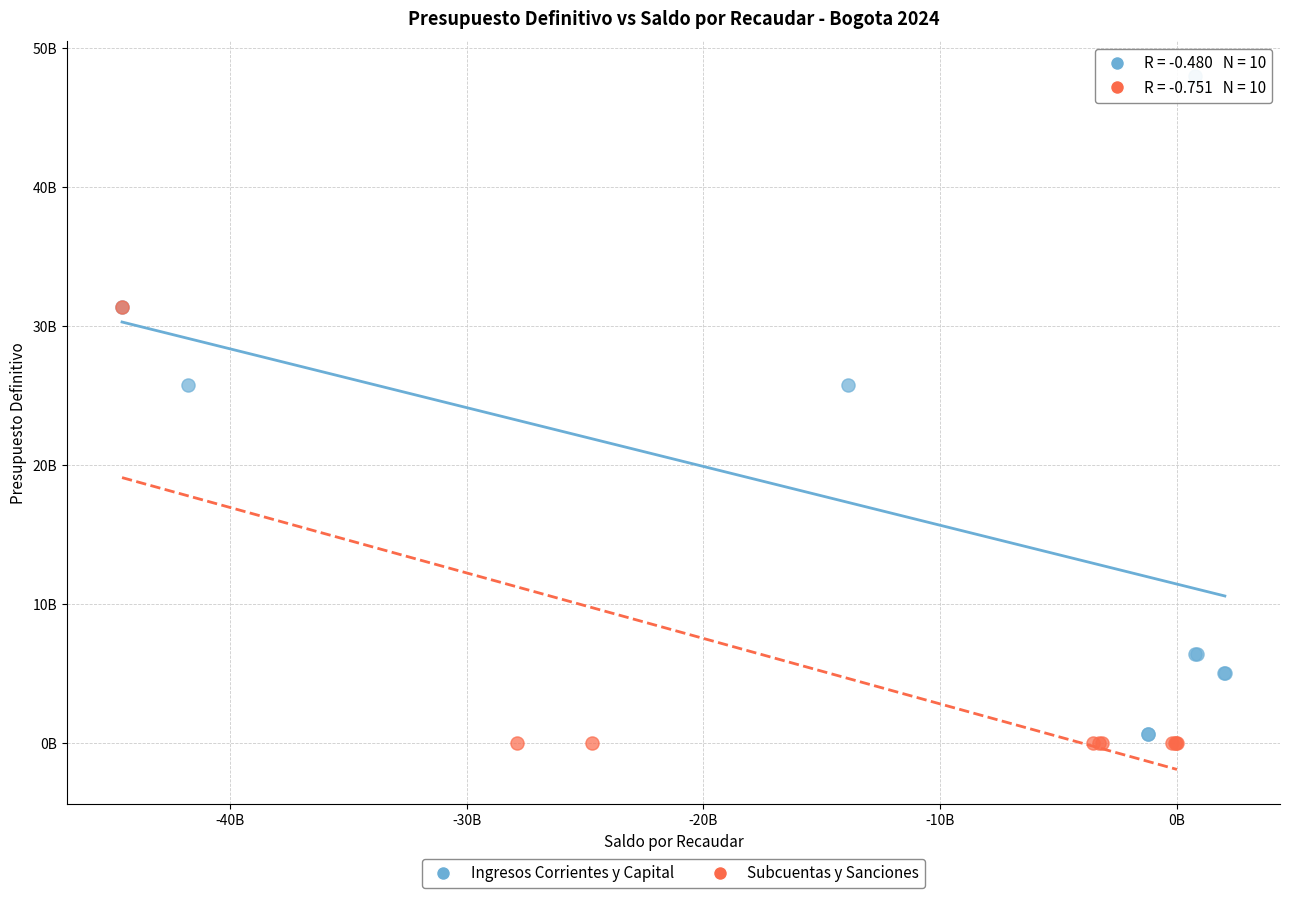

Which series reaches the minimum Y coordinate?

Subcuentas y Sanciones